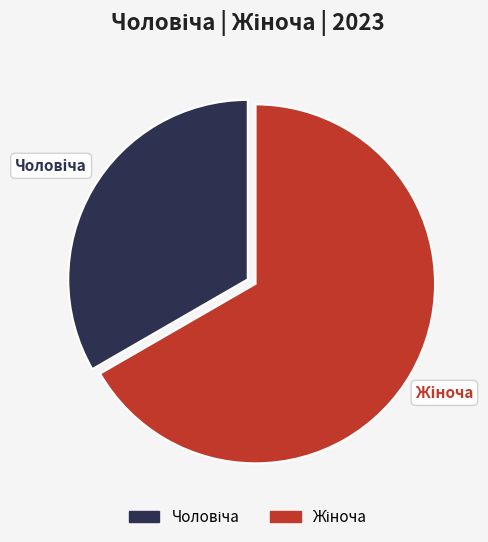

Is there any slice that represents more than half of the pie?

Yes